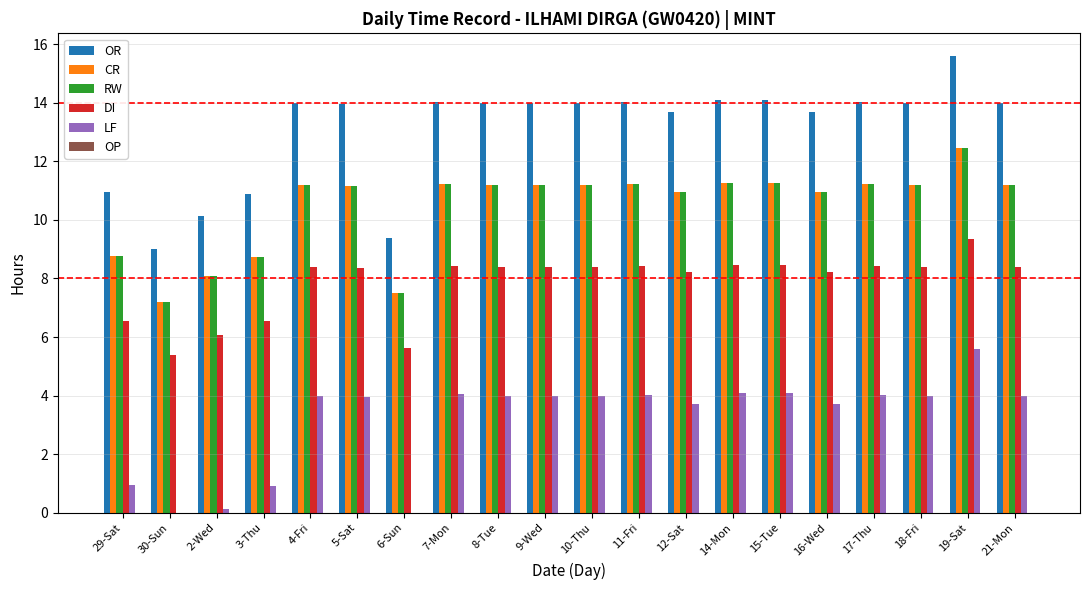

Between 6-Sun and 12-Sat, which series saw the biggest shift?

OR